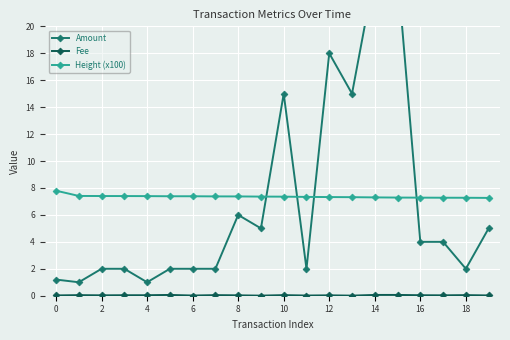

The value of Height (x100) at 16 is 7.3. True or false?

True